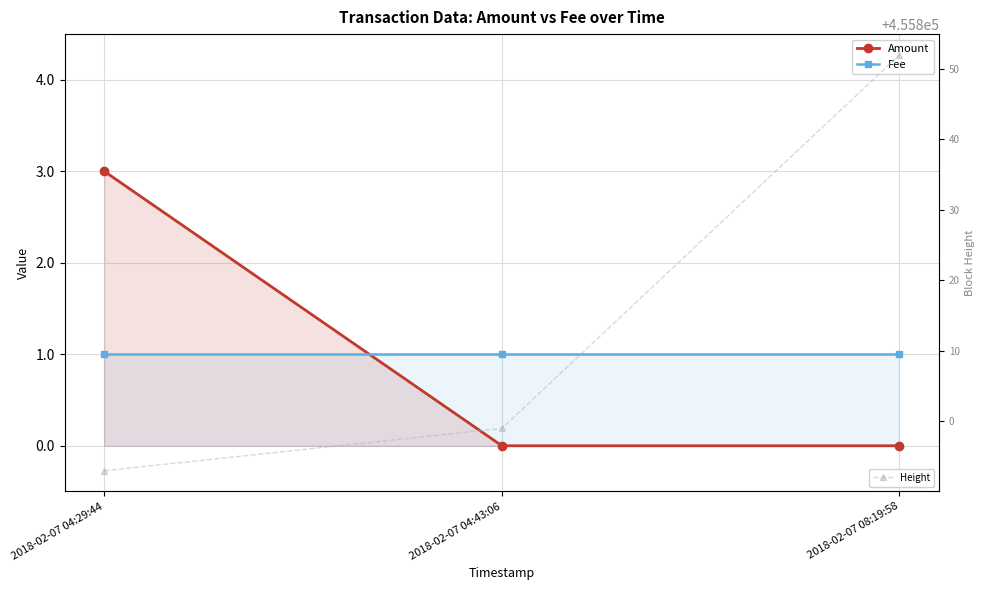

Rank the categories by Height value from lowest to highest.

2018-02-07 04:29:44, 2018-02-07 04:43:06, 2018-02-07 08:19:58